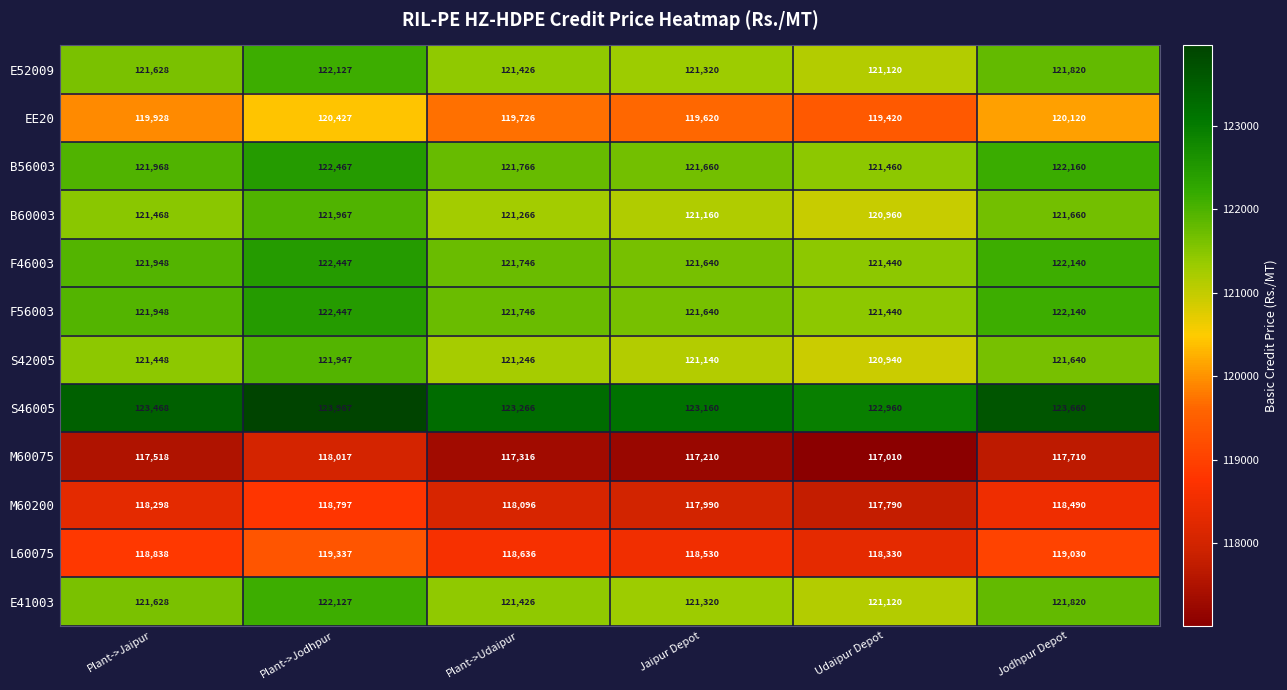

At how many categories does at least one series exceed 122163?

6